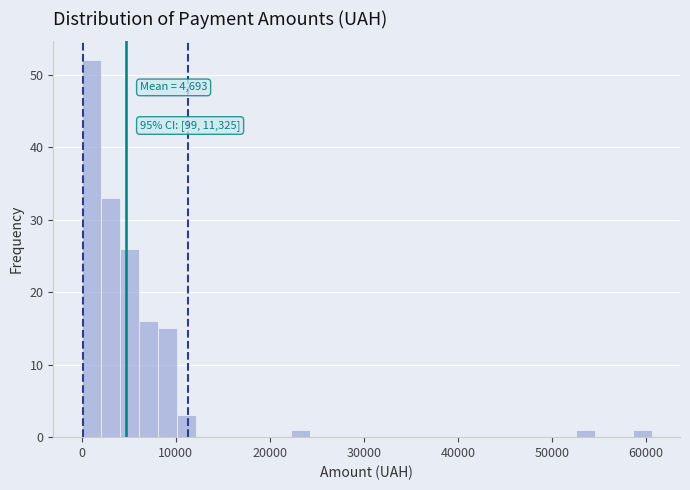

Read against the x-axis, roughly where is the centre of the tallest bar?

1000